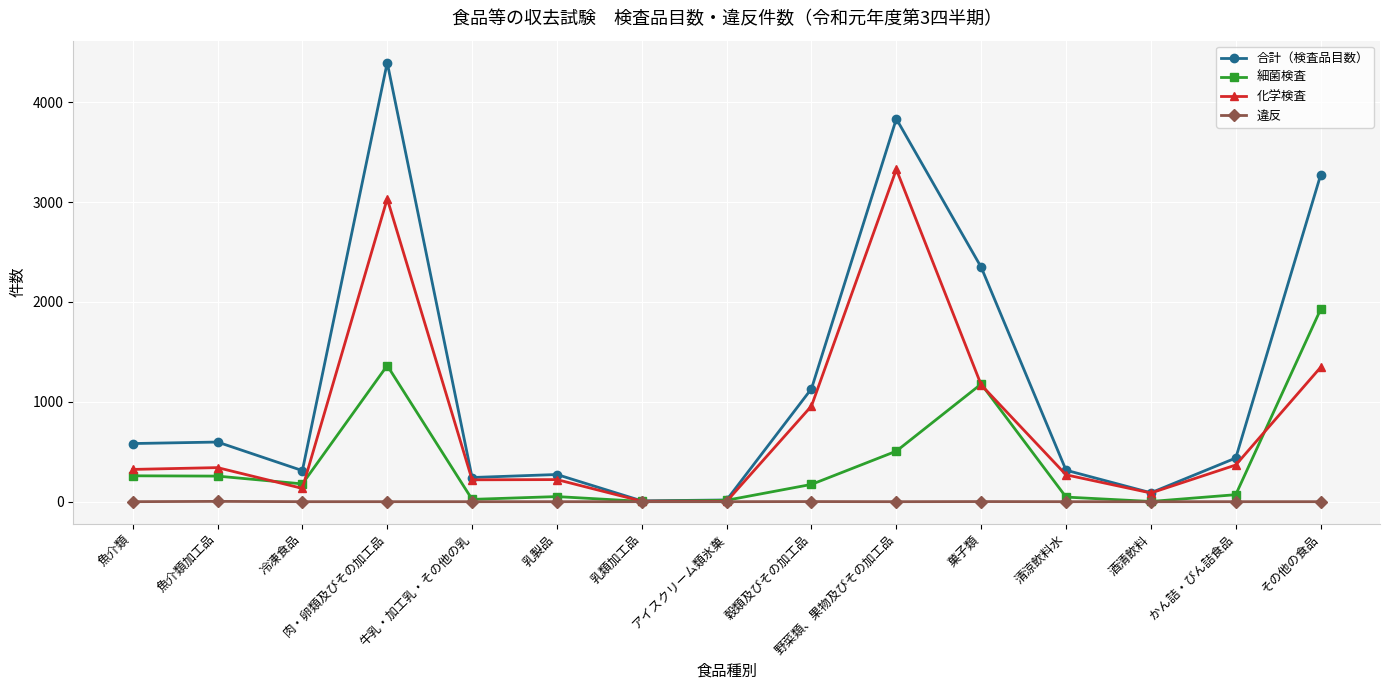

What is the value of the 化学検査 point at the 12th from the left?

269